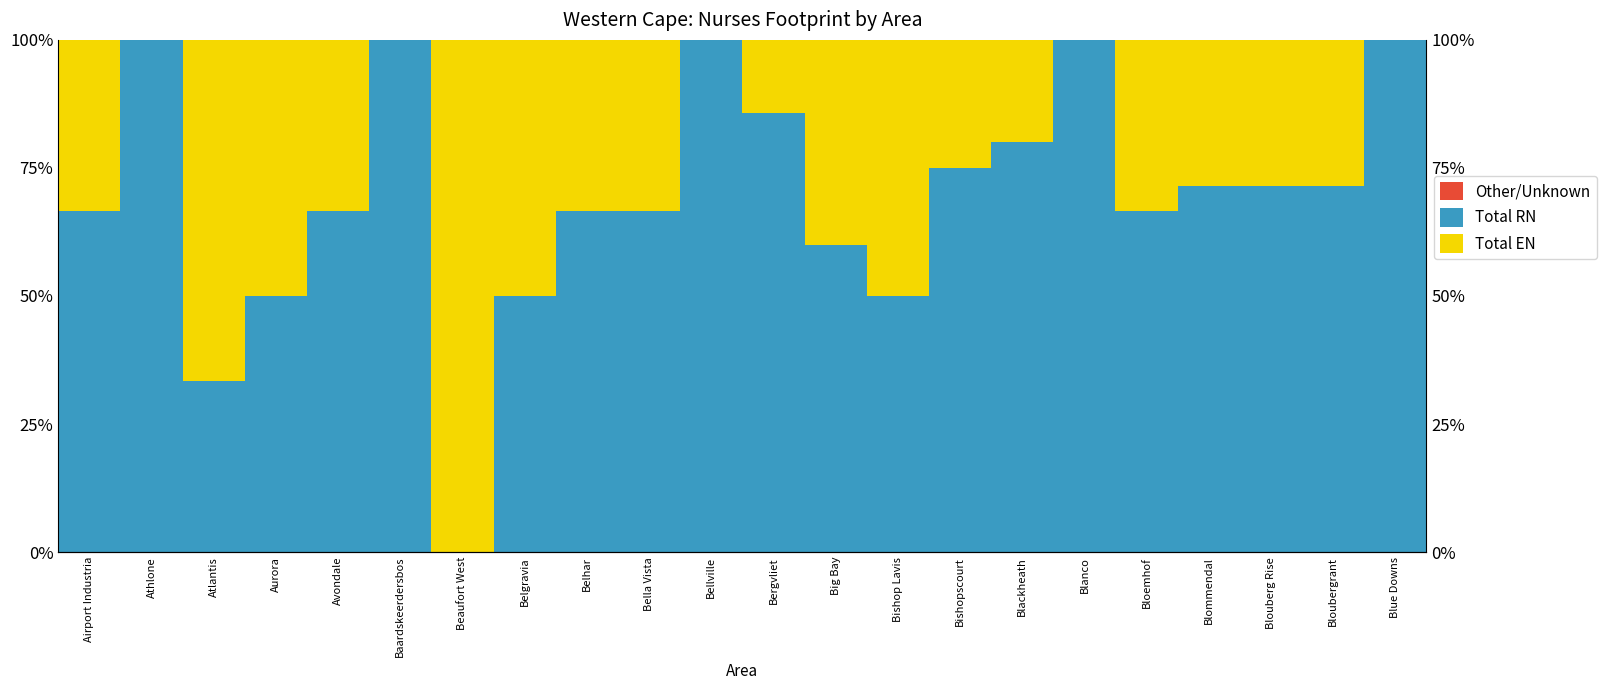

Is it true that Total EN equals 0.3 at Bloubergrant?

True